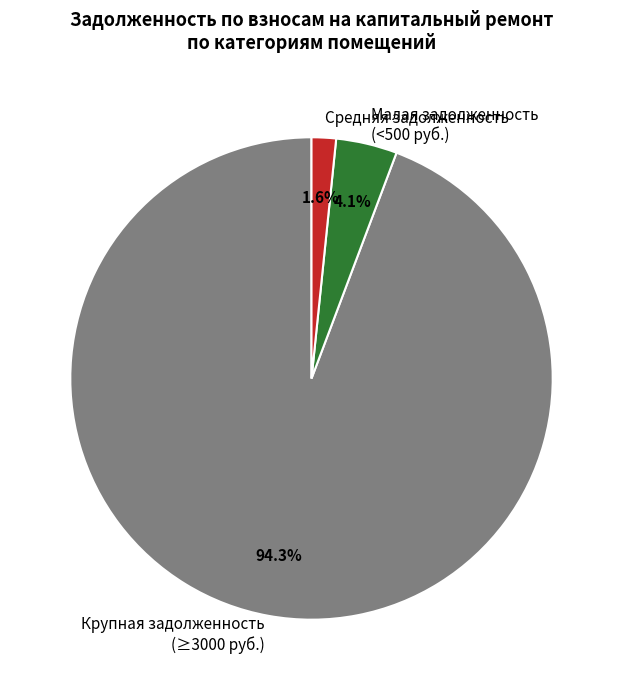

Which category accounts for the majority?

Крупная задолженность (≥3000 руб.)